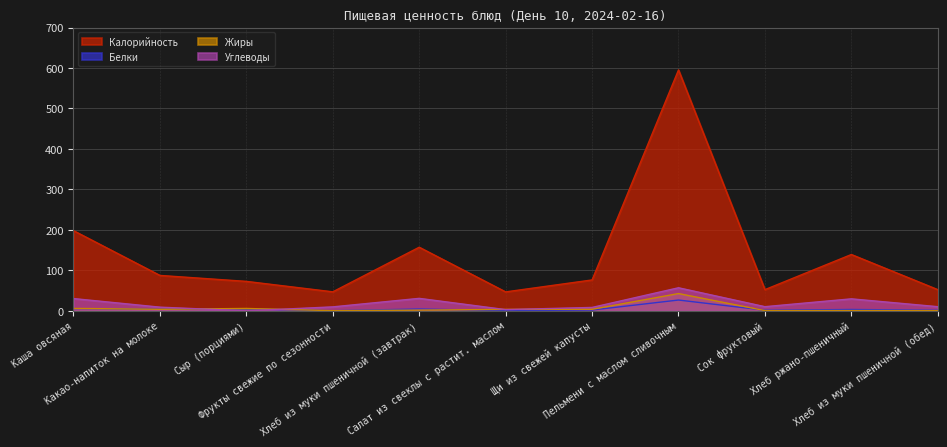

Reading left to right, list all the values displayed in this chart.

Калорийность: Каша овсяная=198.2	Какао-напиток на молоке=87.5	Сыр (порциями)=72.8	Фрукты свежие по сезонности=47.0	Хлеб из муки пшеничной (завтрак)=157.2	Салат из свеклы с растит. маслом=46.8	Щи из свежей капусты=76.3	Пельмени с маслом сливочным=595.3	Сок фруктовый=52.4	Хлеб ржано-пшеничный=139.2	Хлеб из муки пшеничной (обед)=52.4
Белки: Каша овсяная=5.5	Какао-напиток на молоке=4.0	Сыр (порциями)=4.6	Фрукты свежие по сезонности=0.4	Хлеб из муки пшеничной (завтрак)=4.5	Салат из свеклы с растит. маслом=0.5	Щи из свежей капусты=2.0	Пельмени с маслом сливочным=26.7	Сок фруктовый=1.5	Хлеб ржано-пшеничный=3.4	Хлеб из муки пшеничной (обед)=1.5
Жиры: Каша овсяная=6.0	Какао-напиток на молоке=3.8	Сыр (порциями)=5.9	Фрукты свежие по сезонности=0.4	Хлеб из муки пшеничной (завтрак)=1.7	Салат из свеклы с растит. маслом=3.6	Щи из свежей капусты=3.8	Пельмени с маслом сливочным=42.7	Сок фруктовый=0.6	Хлеб ржано-пшеничный=0.7	Хлеб из муки пшеничной (обед)=0.6
Углеводы: Каша овсяная=30.4	Какао-напиток на молоке=9.1	Сыр (порциями)=0.0	Фрукты свежие по сезонности=9.8	Хлеб из муки пшеничной (завтрак)=30.8	Салат из свеклы с растит. маслом=3.0	Щи из свежей капусты=8.4	Пельмени с маслом сливочным=57.0	Сок фруктовый=10.3	Хлеб ржано-пшеничный=29.6	Хлеб из муки пшеничной (обед)=10.3